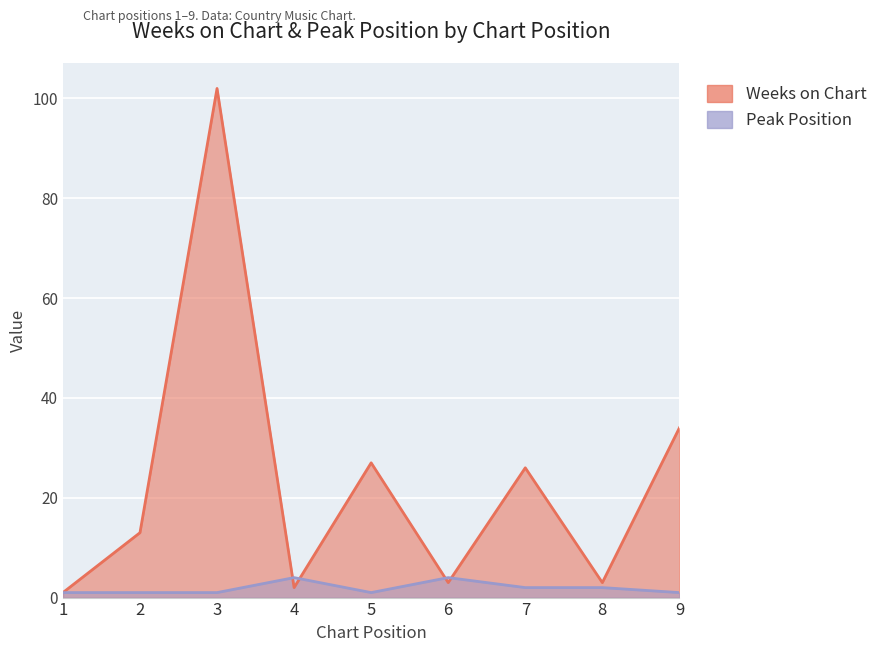

In Peak Position, how many points are lower than both neighbors (excluding endpoints)?

1